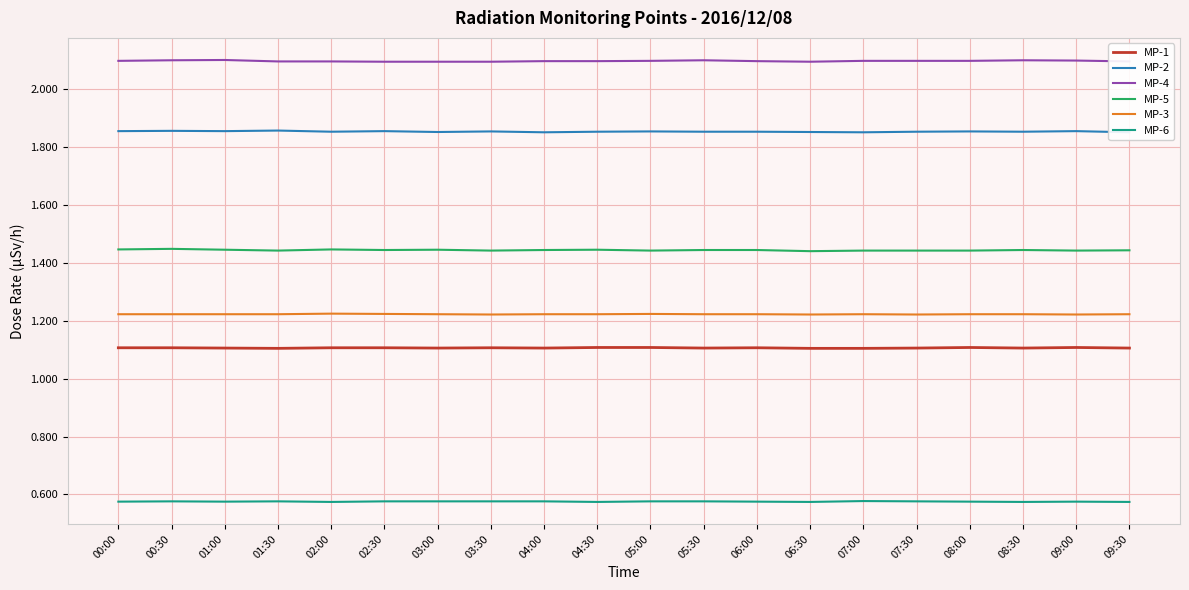

Which series has the largest total across all categories?

MP-4